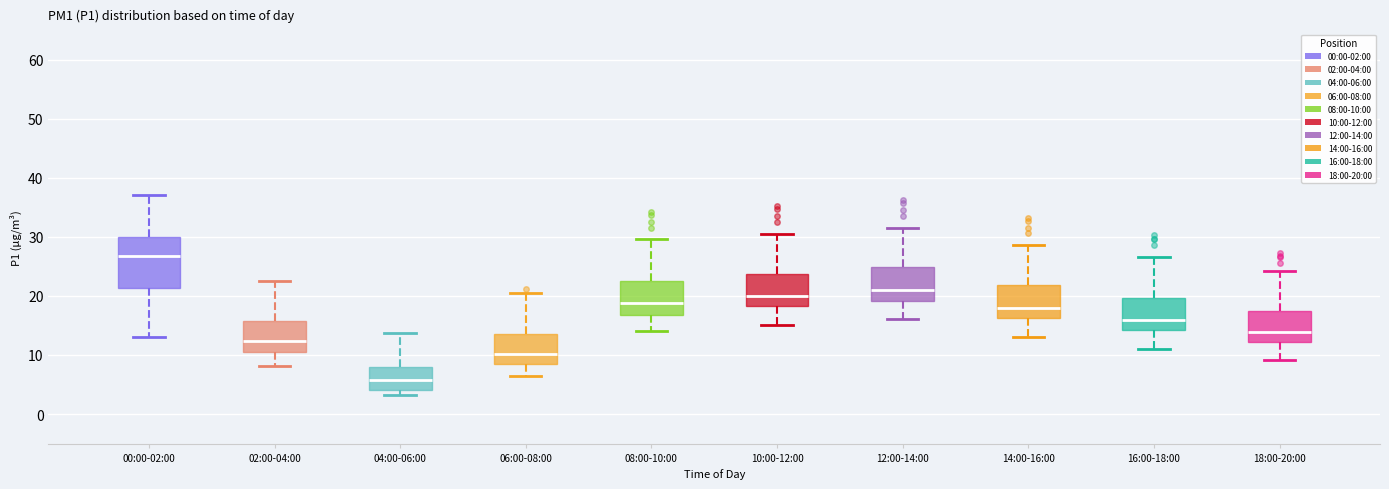

Comparing the boxes themselves (not the whiskers), which one is the tallest?

00:00-02:00